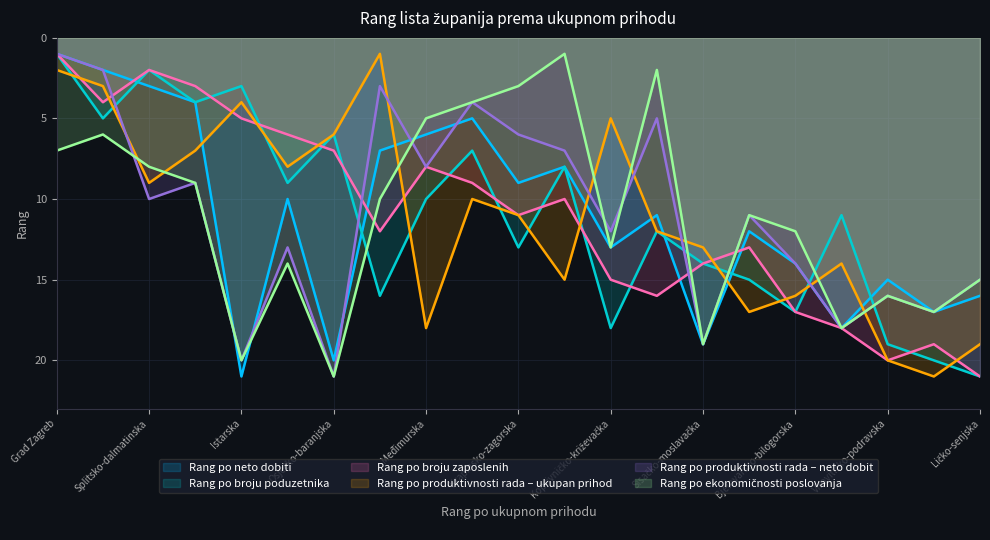

Reading right to left, extract all data points from this chart.

Rang po neto dobiti: 16	17	15	18	14	12	19	11	13	8	9	5	6	7	20	10	21	4	3	2	1
Rang po broju poduzetnika: 21	20	19	11	17	15	14	12	18	8	13	7	10	16	6	9	3	4	2	5	1
Rang po broju zaposlenih: 21	19	20	18	17	13	14	16	15	10	11	9	8	12	7	6	5	3	2	4	1
Rang po produktivnosti rada – ukupan prihod: 19	21	20	14	16	17	13	12	5	15	11	10	18	1	6	8	4	7	9	3	2
Rang po produktivnosti rada – neto dobit: 15	17	16	18	14	11	19	5	12	7	6	4	8	3	21	13	20	9	10	2	1
Rang po ekonomičnosti poslovanja: 15	17	16	18	12	11	19	2	13	1	3	4	5	10	21	14	20	9	8	6	7